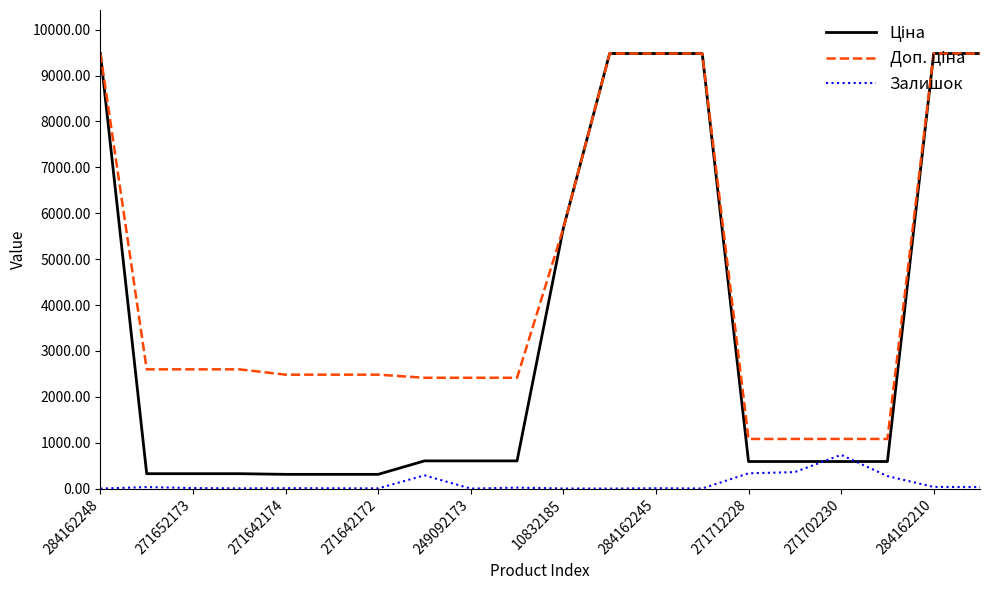

What is the highest value of the Залишок series?

735.0